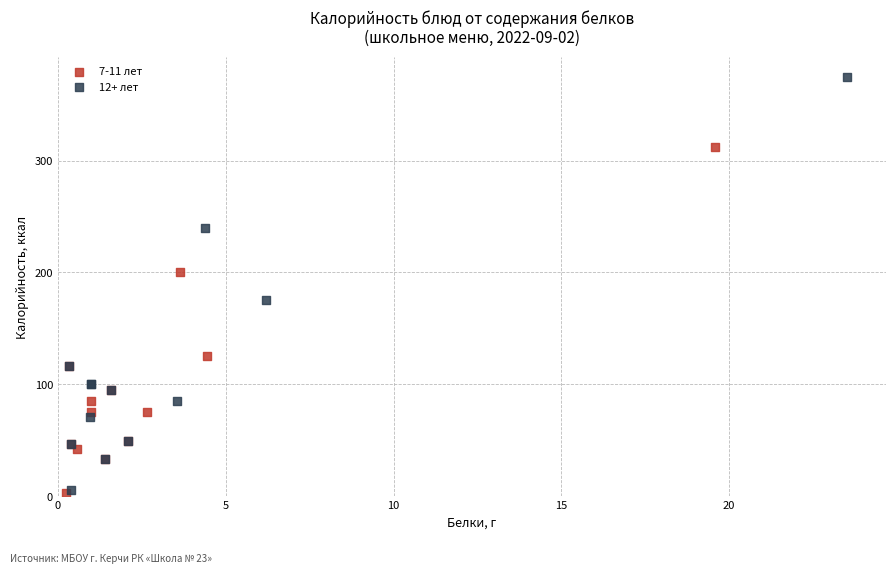

Which series has the widest spread of Y values?

12+ лет